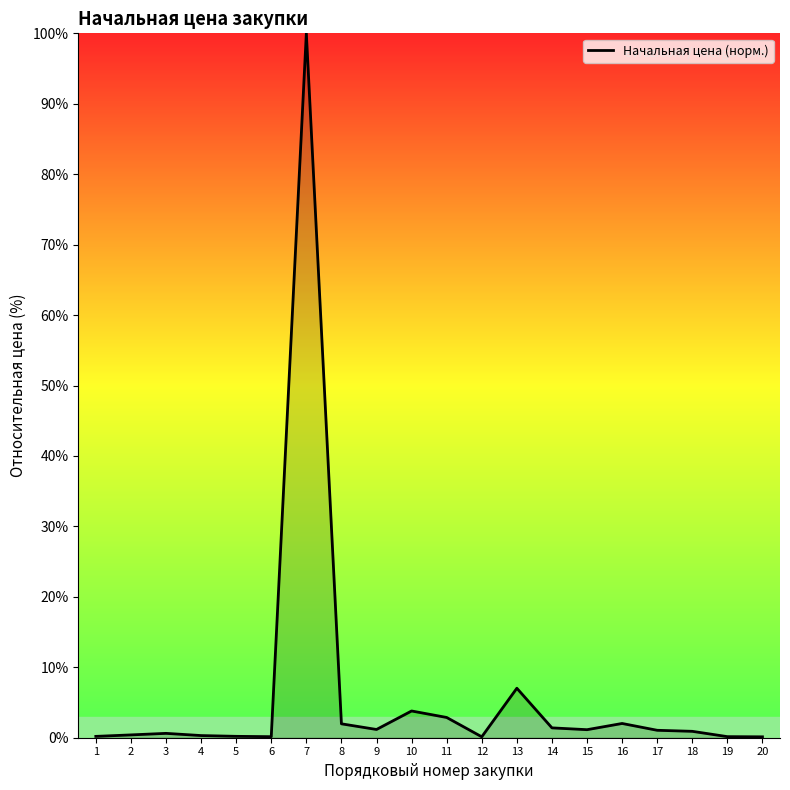

The value at 7 is 100.0. True or false?

True